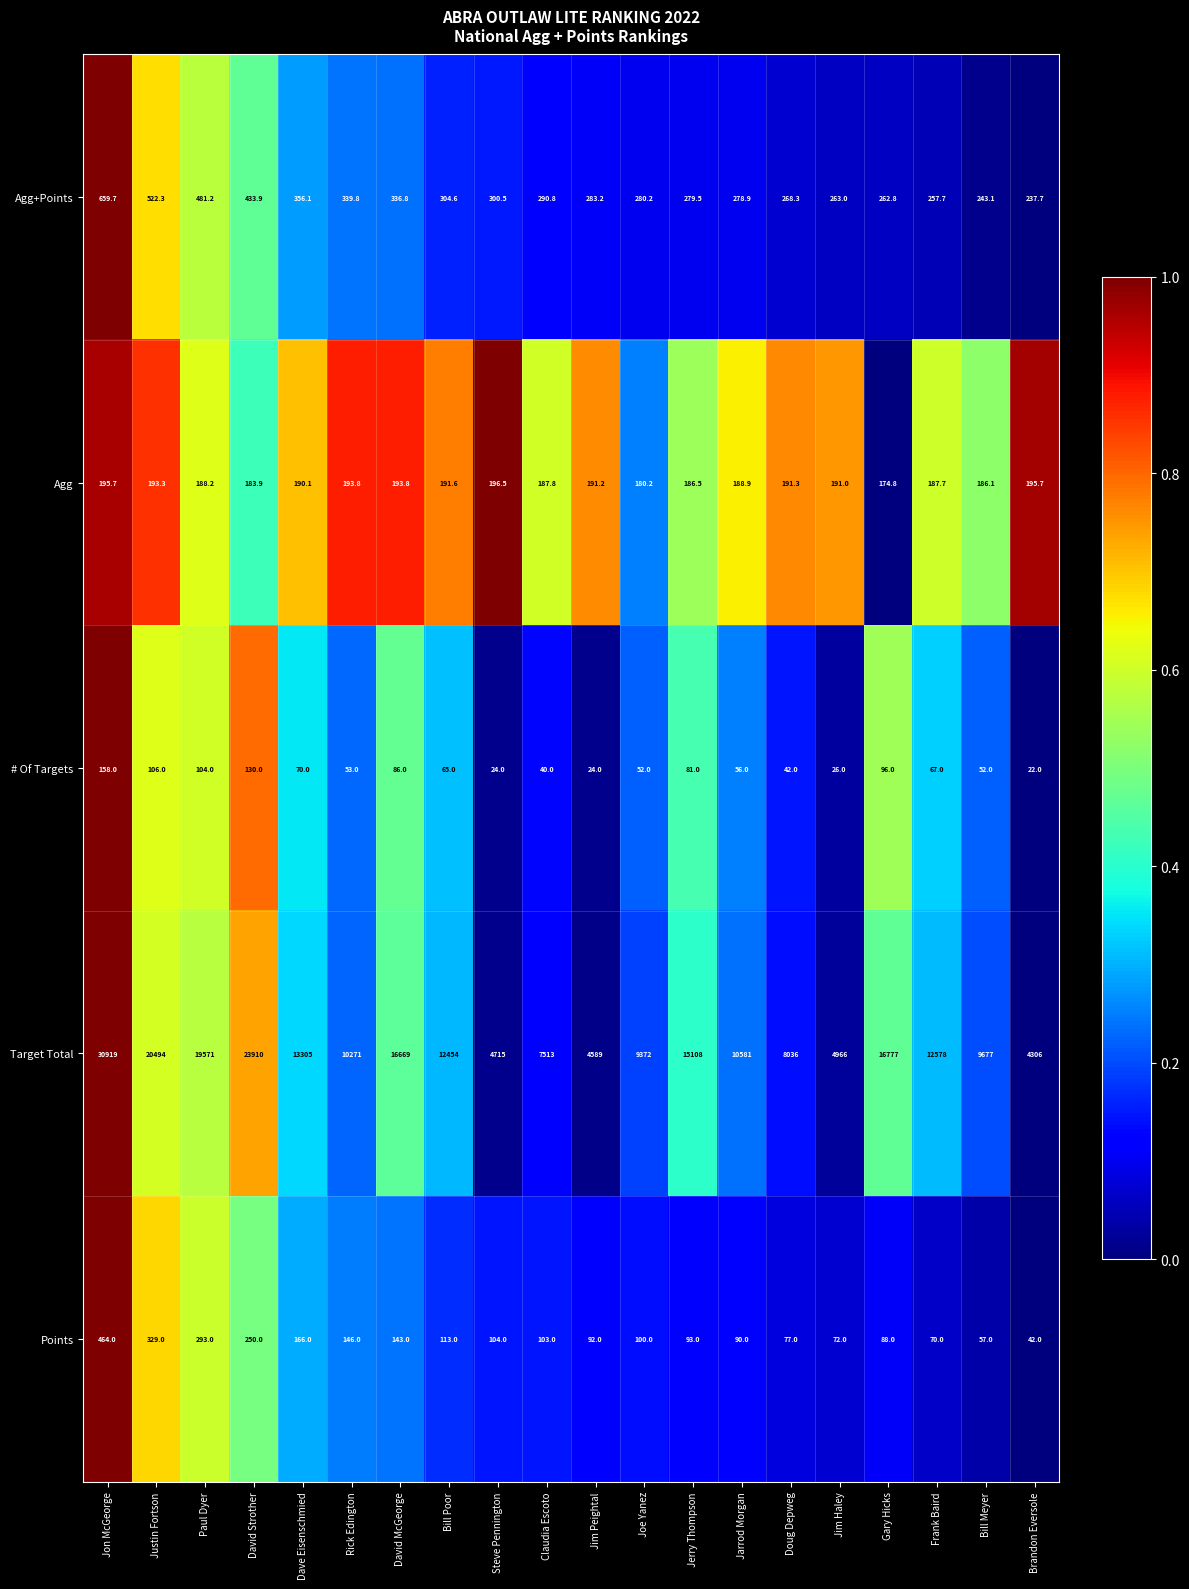

Which series has the largest range (max minus min)?

Target Total